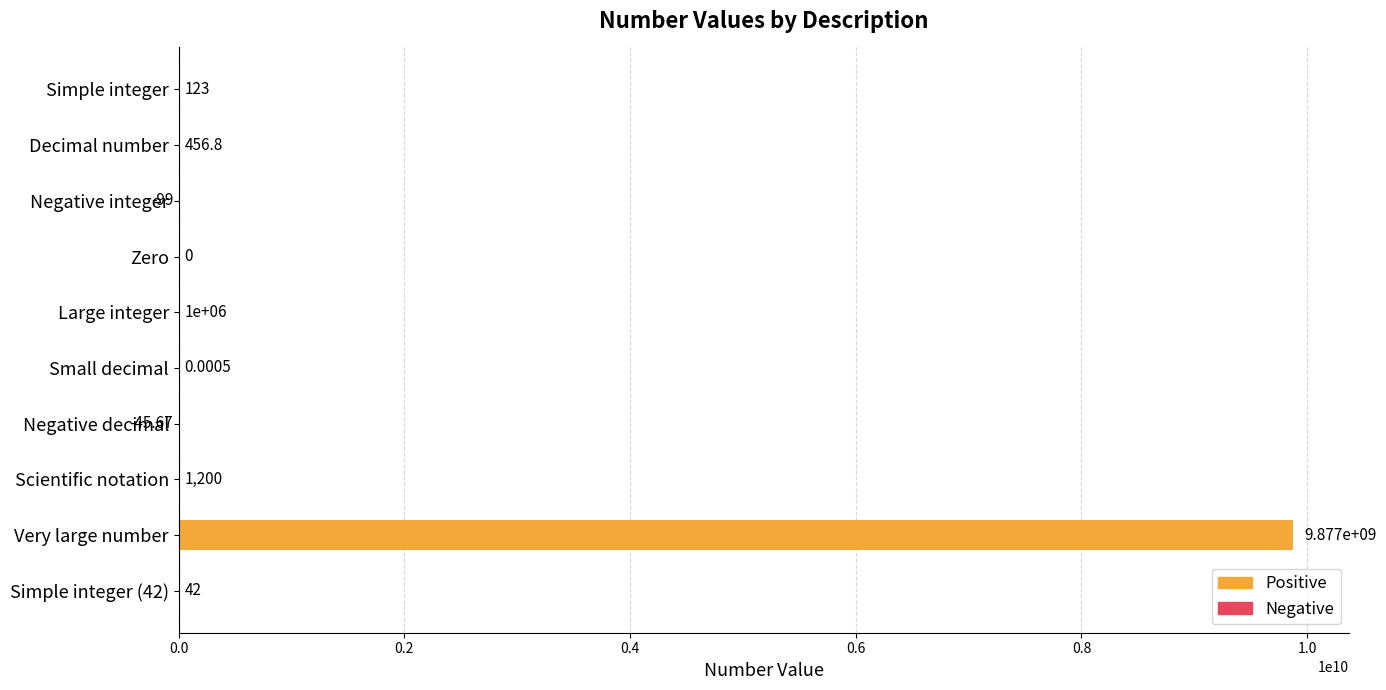

How many categories are shown in the chart?

10